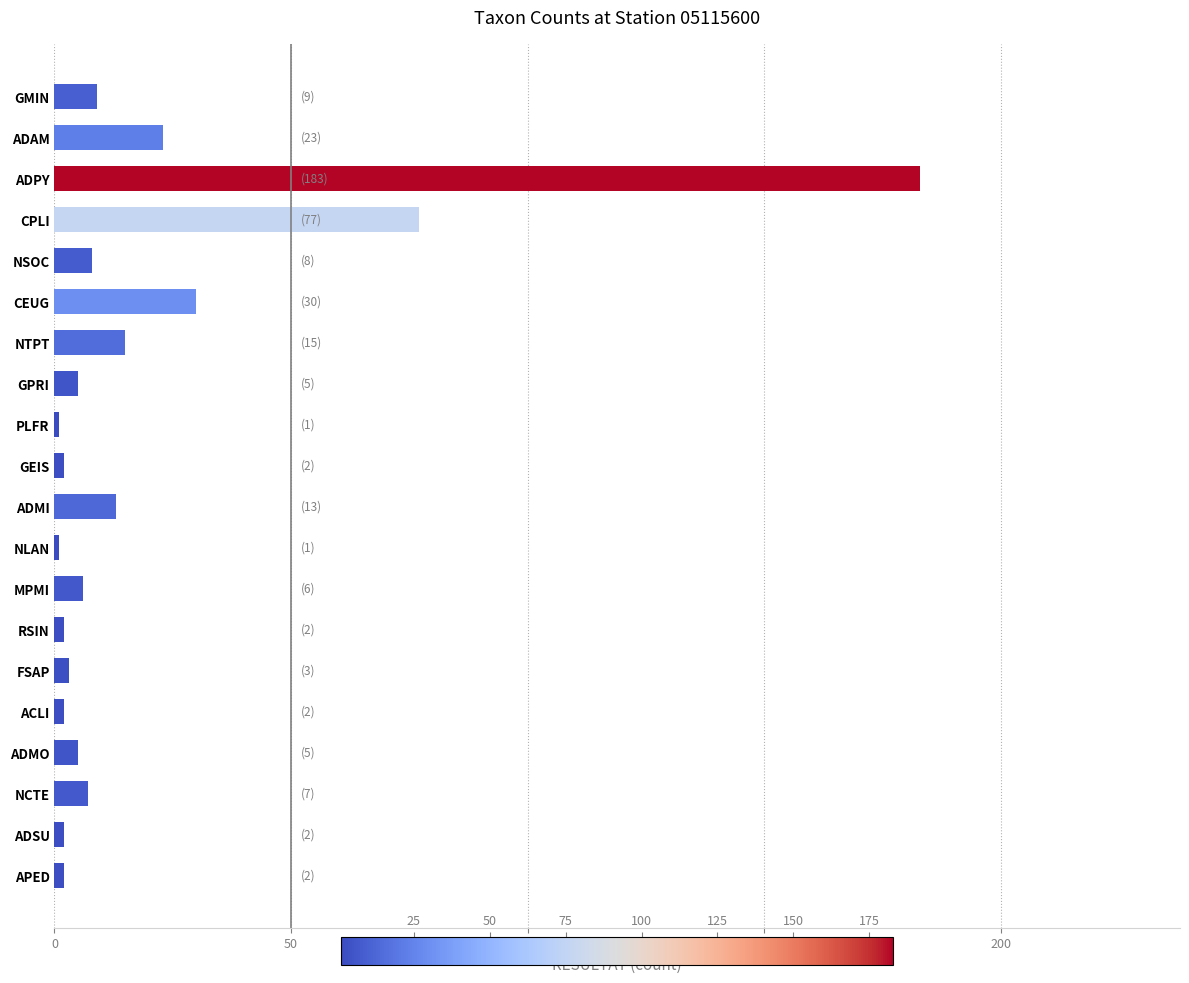

What is the change in value from ADAM to ADMI?

-10